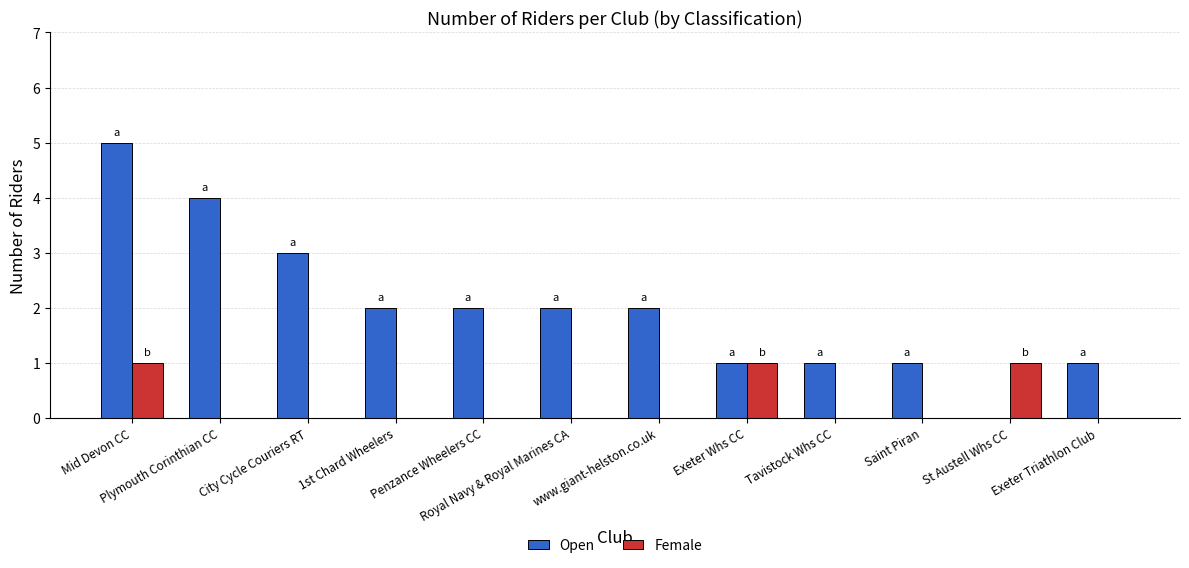

Is the value of Open at Penzance Wheelers CC greater than the value of Female at 1st Chard Wheelers?

Yes